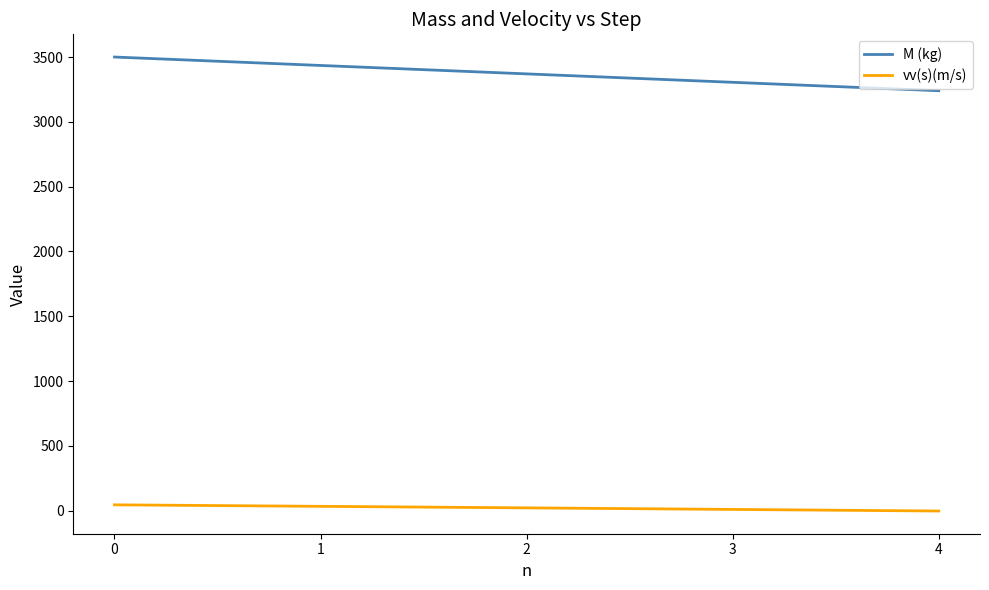

The value of M (kg) at 2 is 892.0. True or false?

False